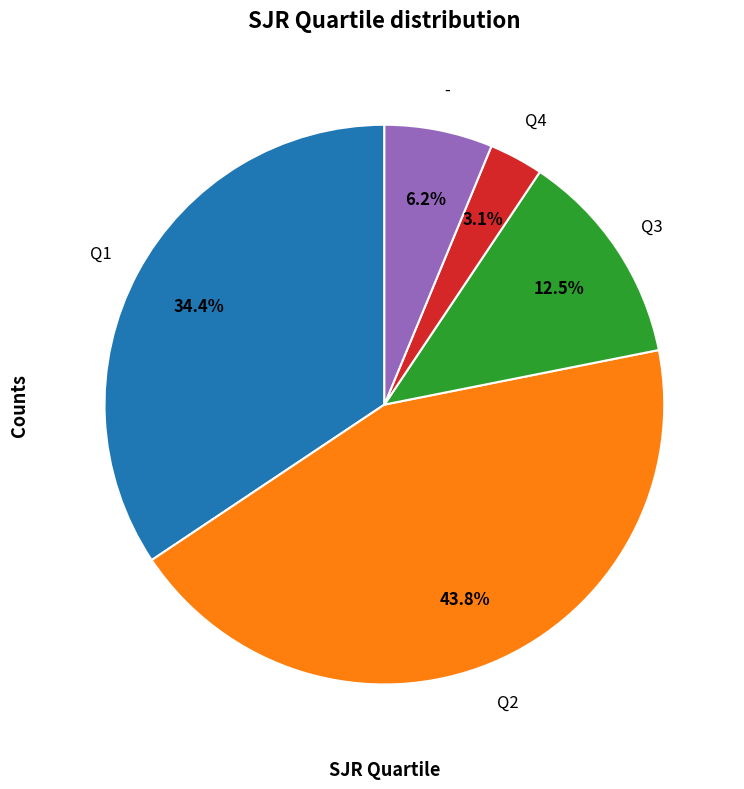

The Q3 slice represents 1% of the pie. True or false?

False